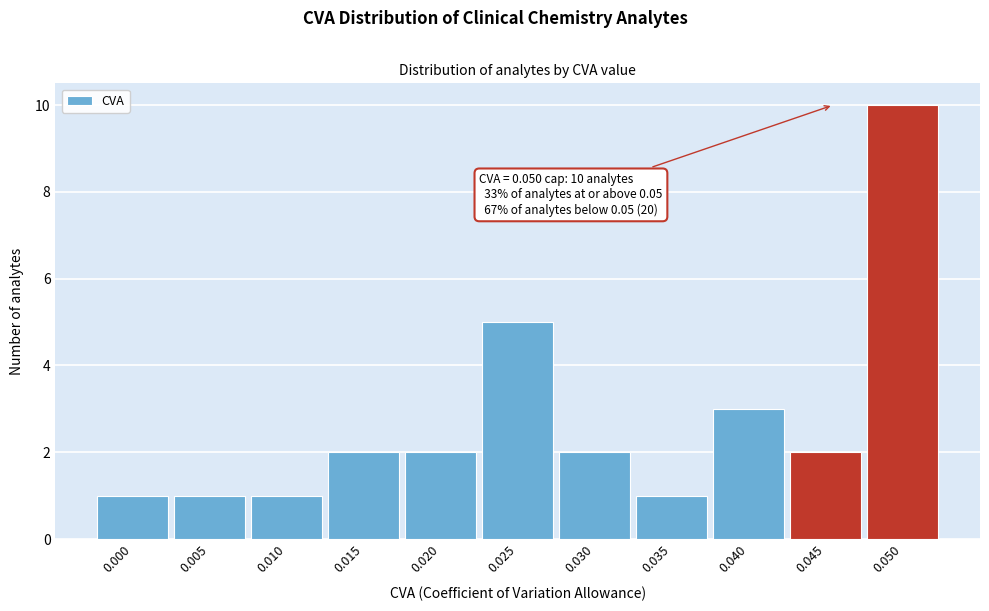

Reading right to left, extract all data points from this chart.

0.050=10	0.045=2	0.040=3	0.035=1	0.030=2	0.025=5	0.020=2	0.015=2	0.010=1	0.005=1	0.000=1